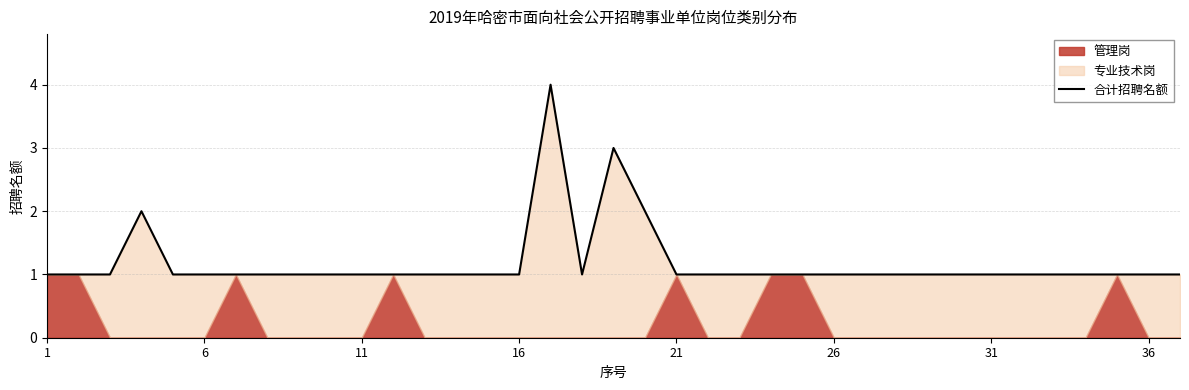

True or false: 合计招聘名额 has a value of 0 at 16.

False